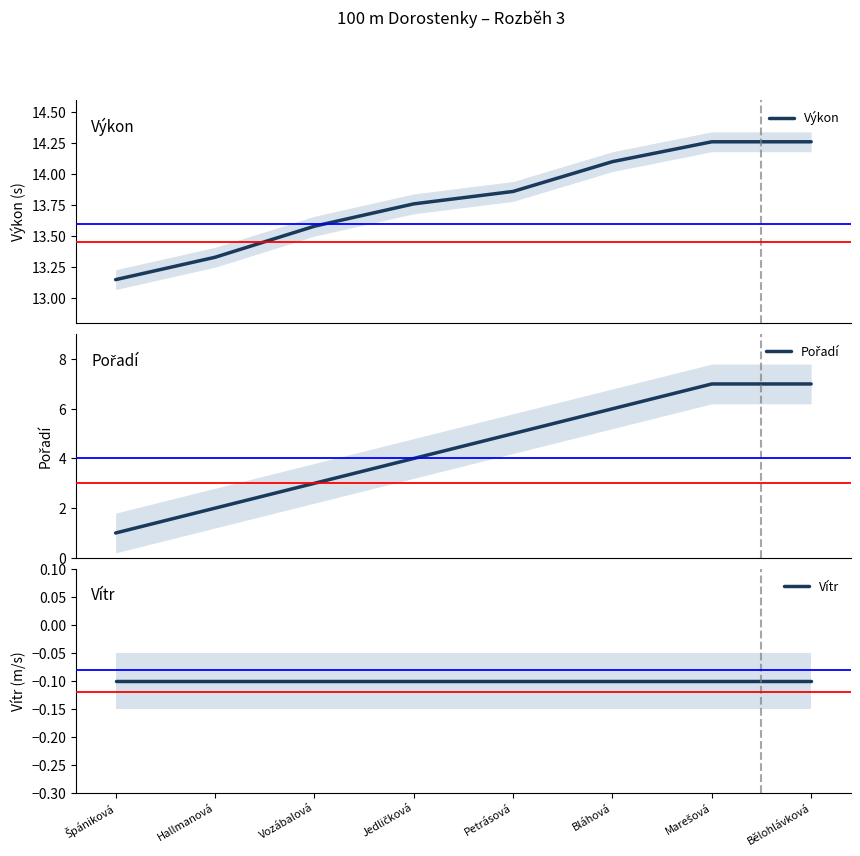

What position from the left is Bělohlávková?

8